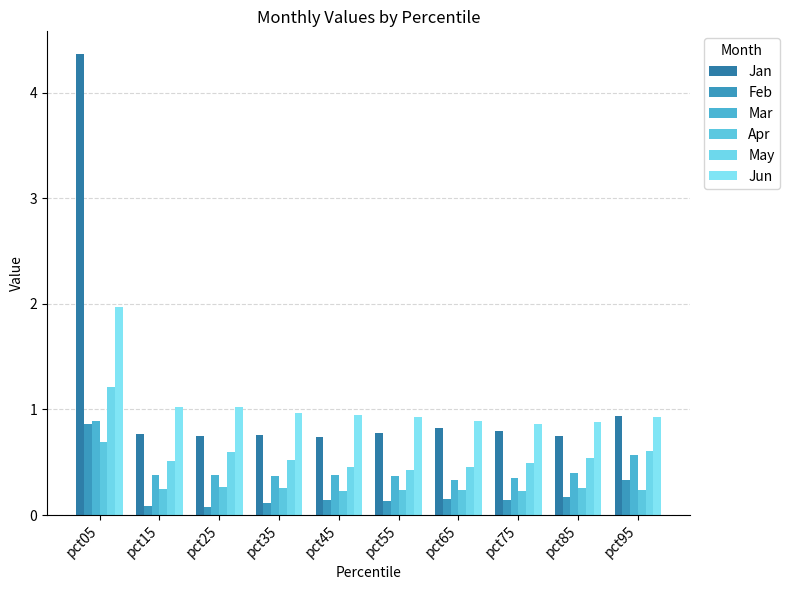

How many distinct data groups are displayed?

6